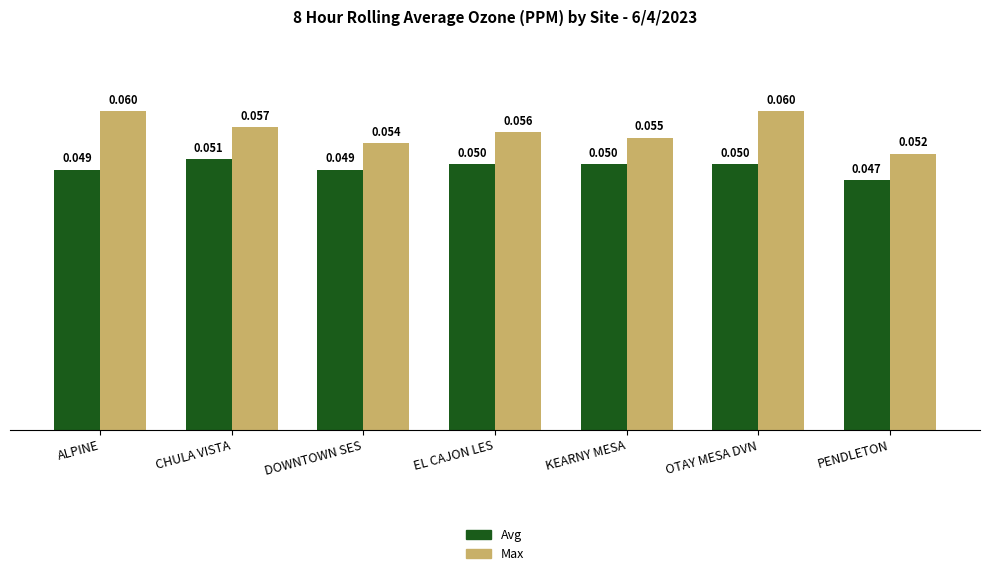

Which series changed the most between ALPINE and KEARNY MESA?

Max